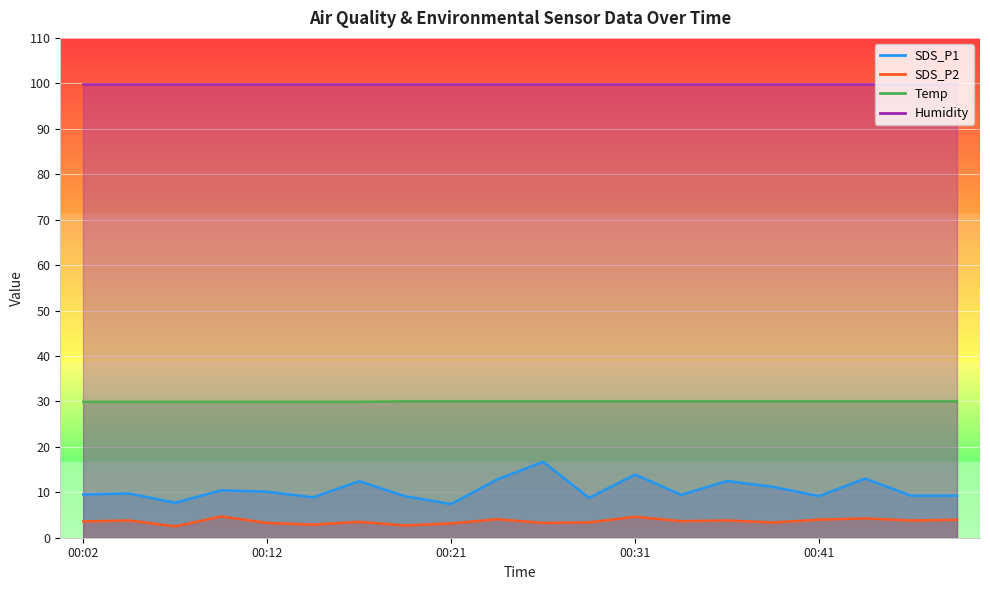

True or false: SDS_P2 and Temp cross at least once.

False